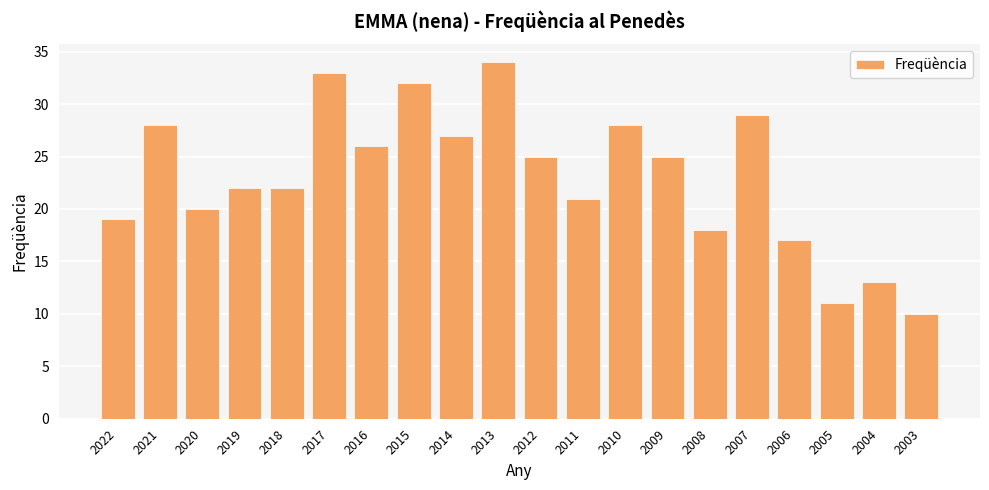

What is the sum of the values at 2021 and 2013?

62